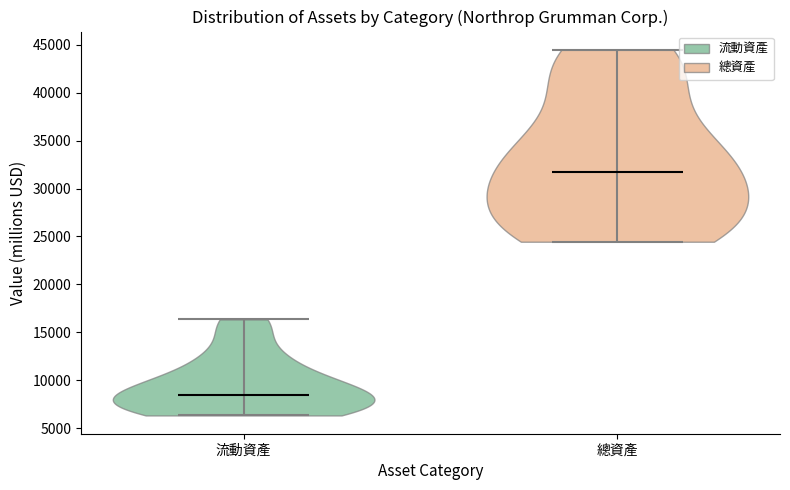

Reading left to right, read every violin against the y-axis: where its median line is, and the lowest and highest points it reaches. The values are not printed on the chart, so give them approximately, as read against the axis.

流動資產: median line 8500, lowest point 6500, highest point 16500
總資產: median line 31500, lowest point 24500, highest point 44500